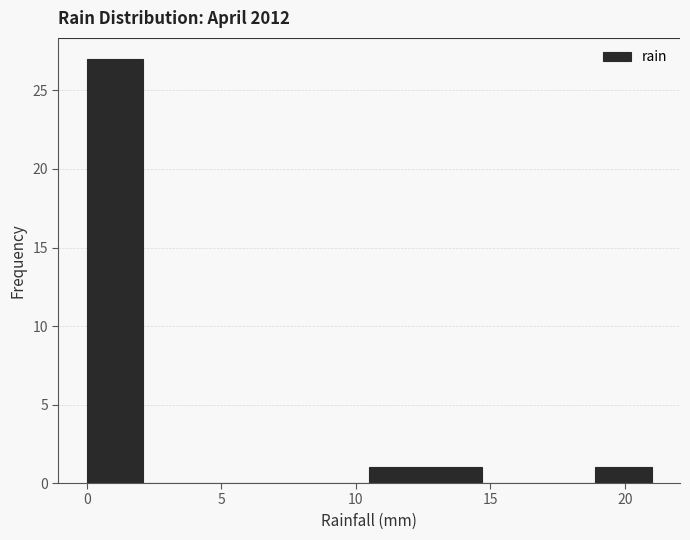

Reading left to right, transcribe this chart: for each bar, give the range it covers on the x-axis and its height. Neither the bar edges nor the heights are printed on the chart, so give them approximately, as read against the axes.

0.0 to 2.1: 27
2.1 to 4.2: 0
4.2 to 6.3: 0
6.3 to 8.4: 0
8.4 to 10.5: 0
10.5 to 12.6: 1
12.6 to 14.7: 1
14.7 to 16.8: 0
16.8 to 18.9: 0
18.9 to 21.0: 1